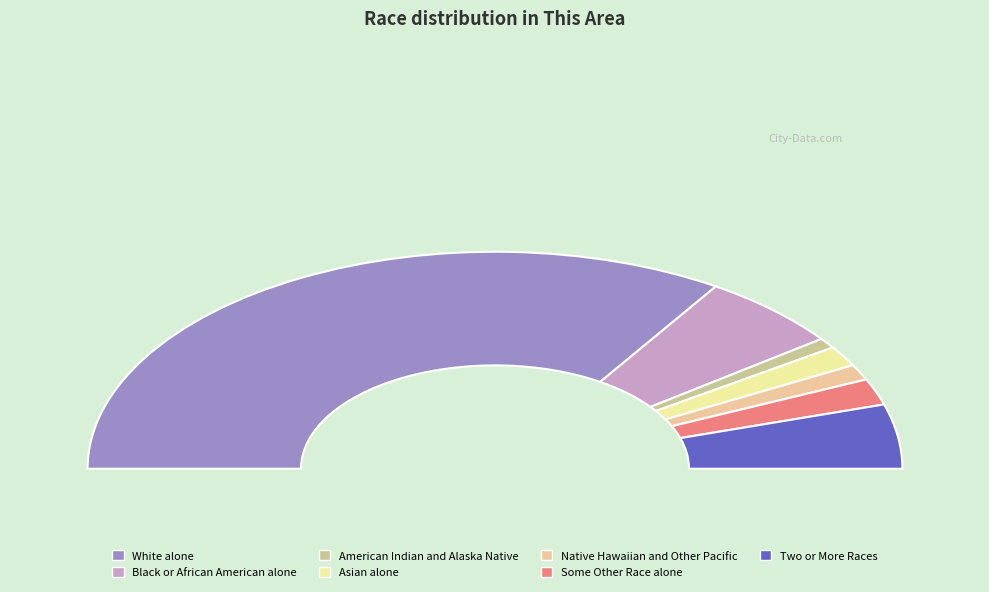

Which has a higher value, Black or African American alone or White alone?

White alone